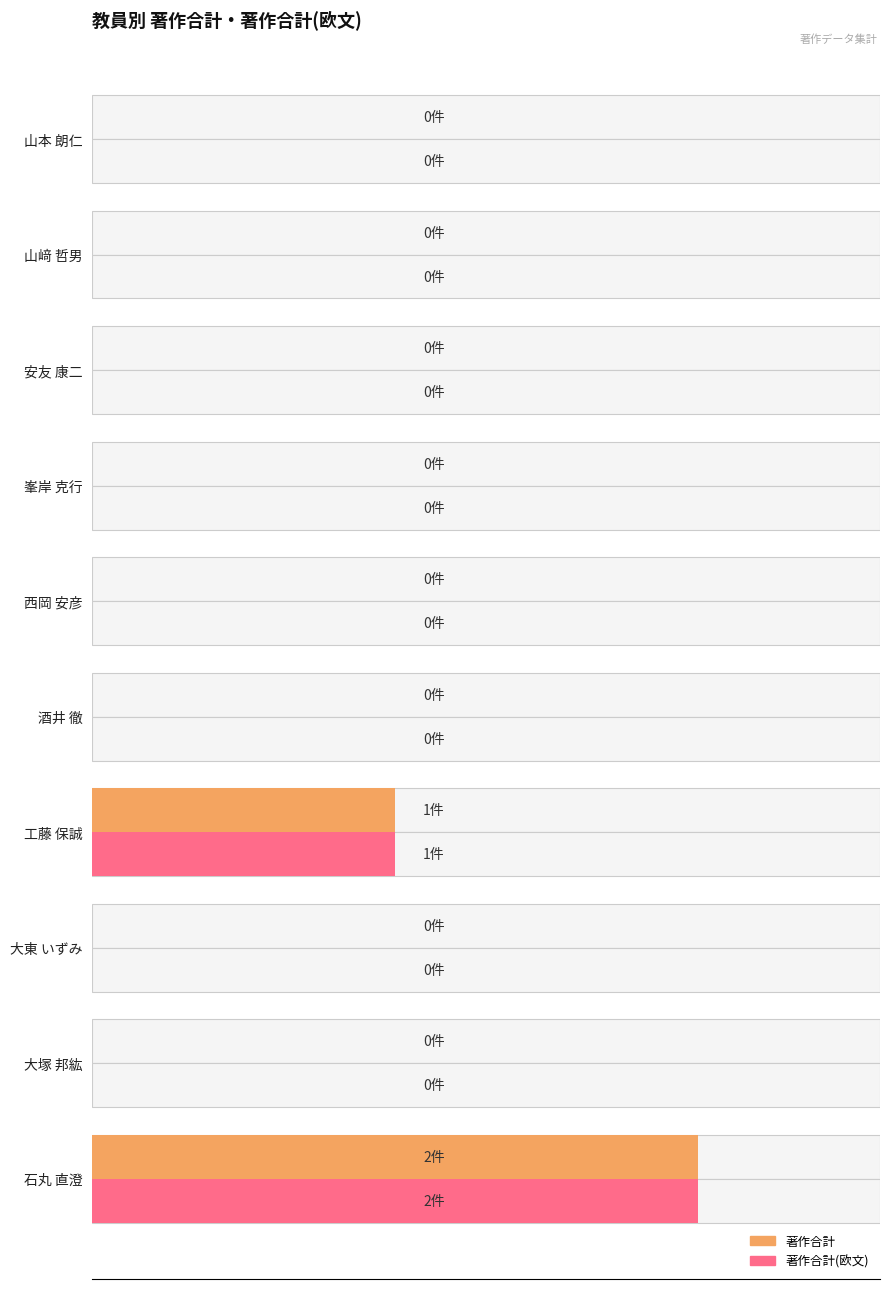

True or false: 著作合計 has a value of 1 at 工藤 保誠.

False